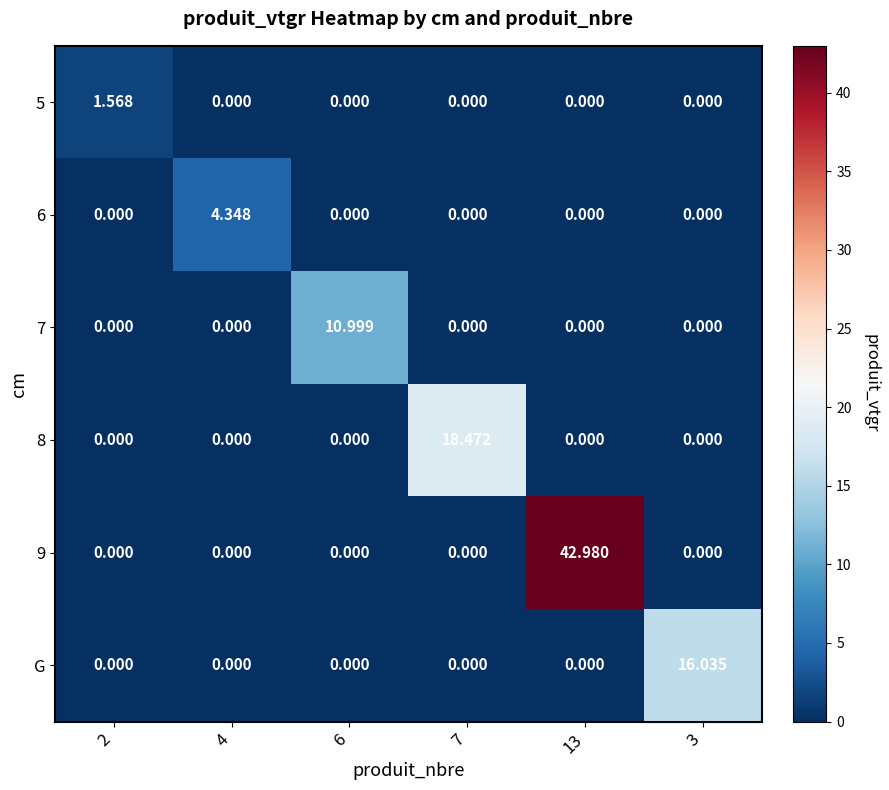

Which series changed the most between 6 and 3?

G